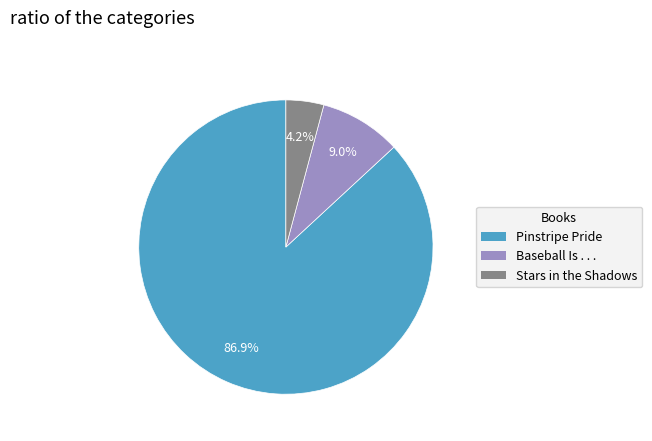

Count the number of slices in the pie.

3